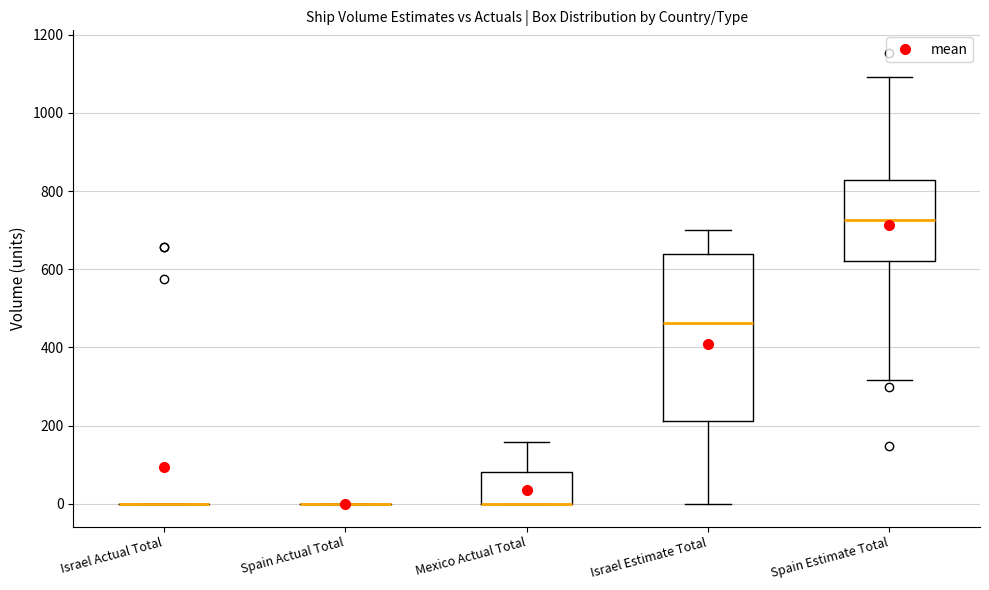

Which box is the tallest, from its lower edge to its upper edge?

Israel Estimate Total